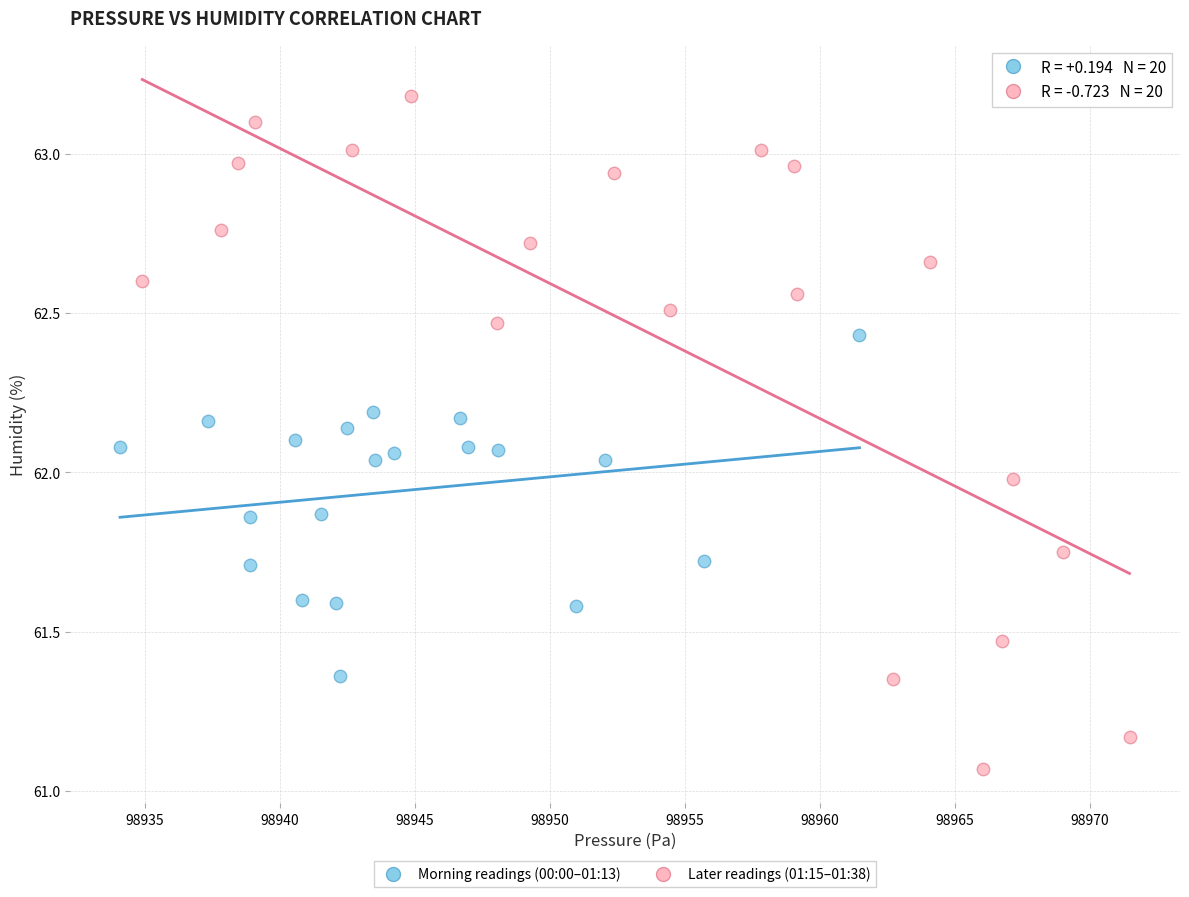

What are all the series names shown in the legend?

Morning readings (00:00–01:13), Later readings (01:15–01:38)